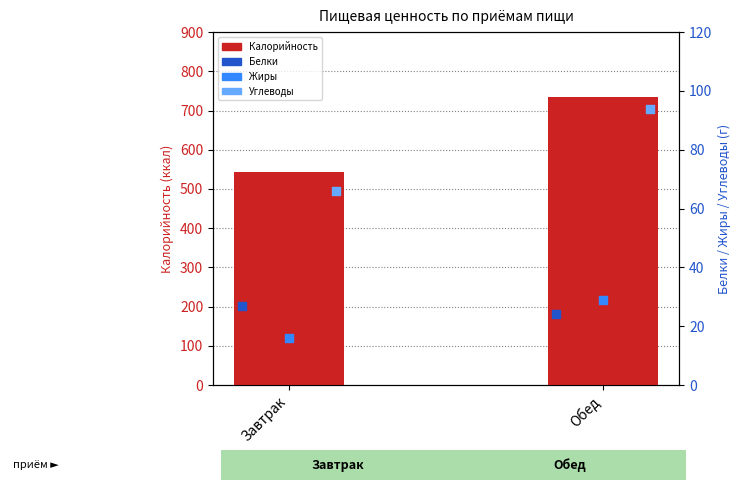

At how many categories does at least one series exceed 49?

2